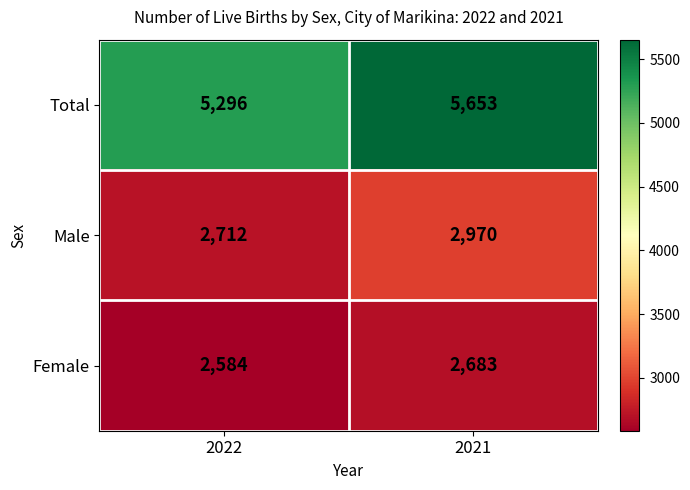

Which category has the highest value in the Male series?

2021